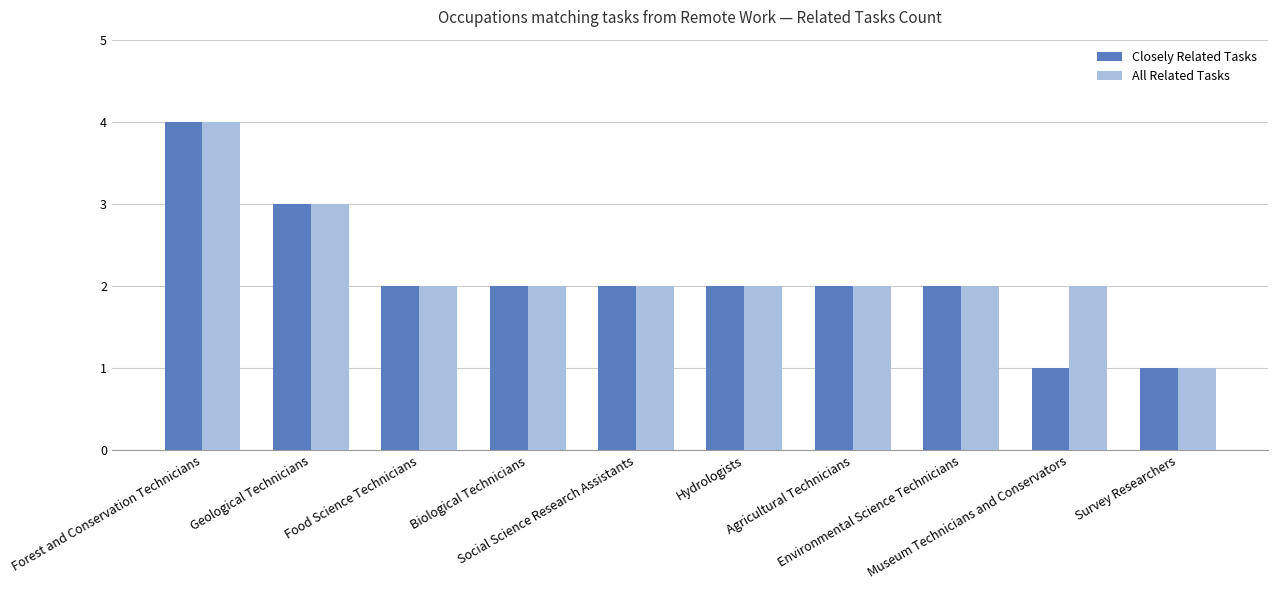

What is the maximum value for All Related Tasks?

4